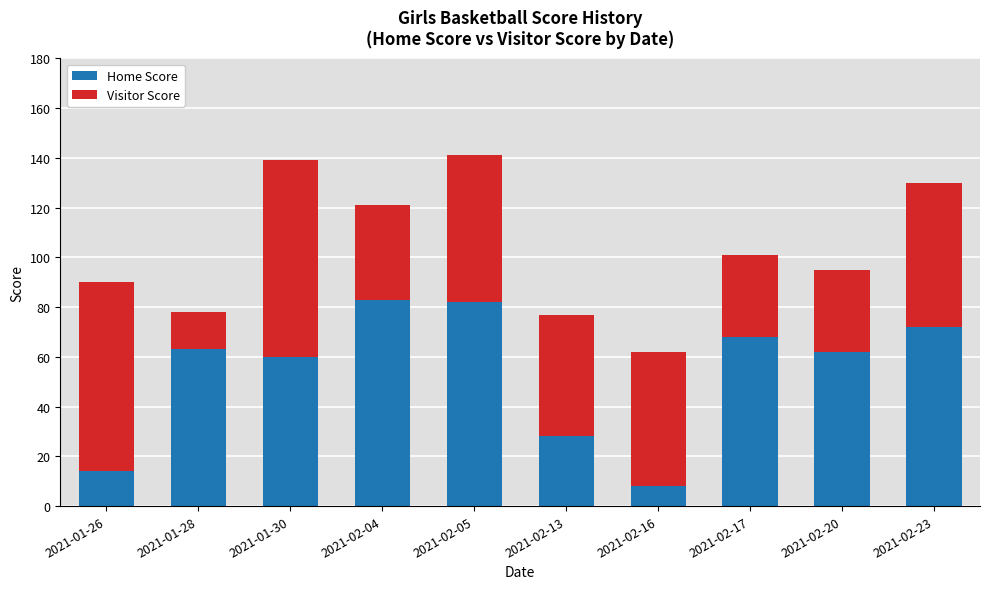

What is the minimum value for Home Score?

8